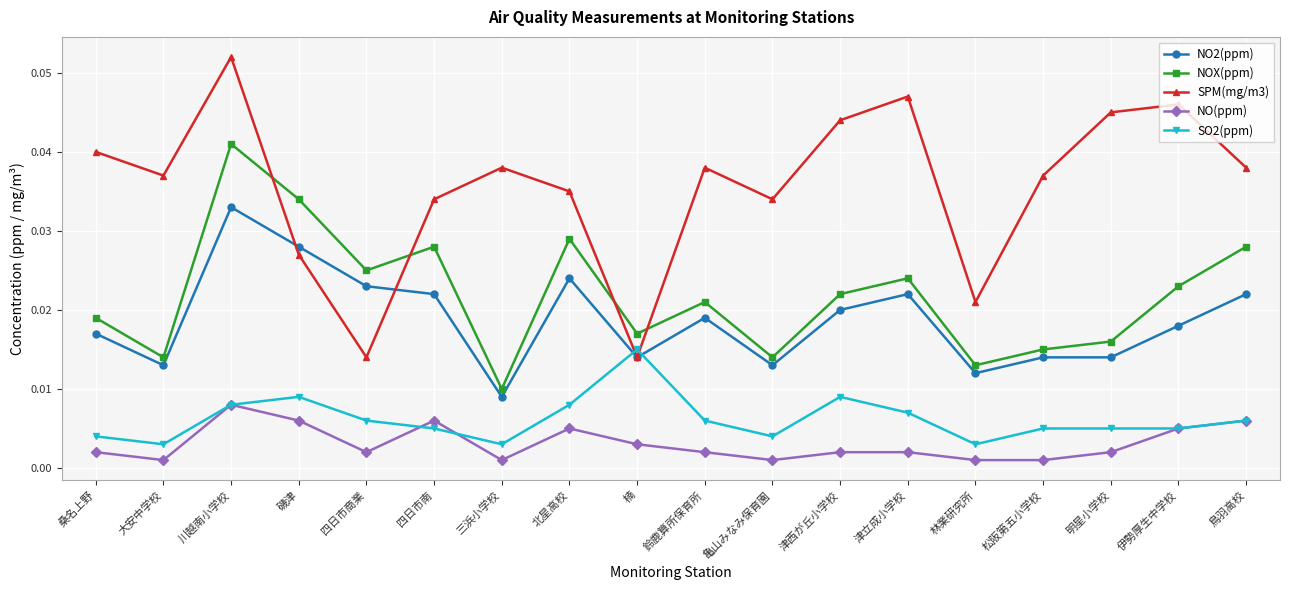

At which category does NO(ppm) reach its first local peak?

川越南小学校